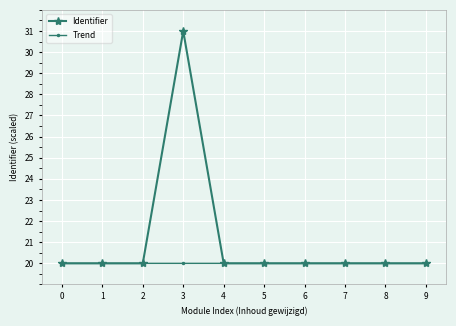

What is the approximate value of Trend at 6?

20.0